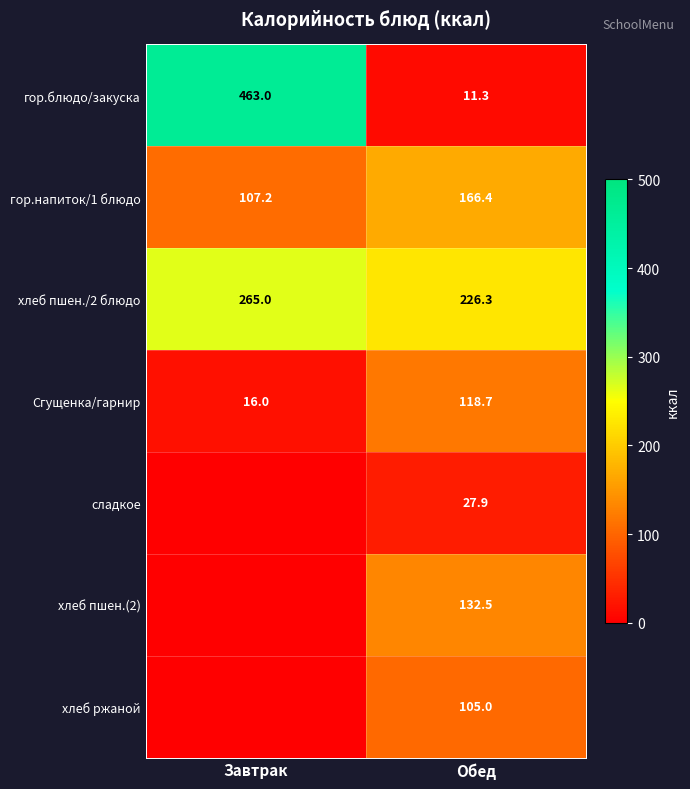

Rank the categories by гор.блюдо/закуска value from lowest to highest.

Обед, Завтрак